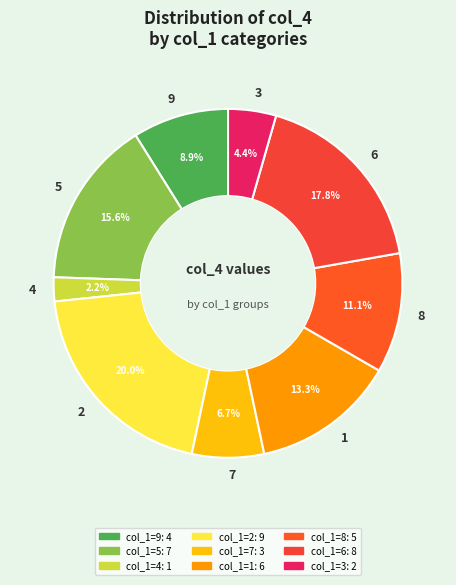

What is the ratio of the value at 7 to the value at 6?

0.4